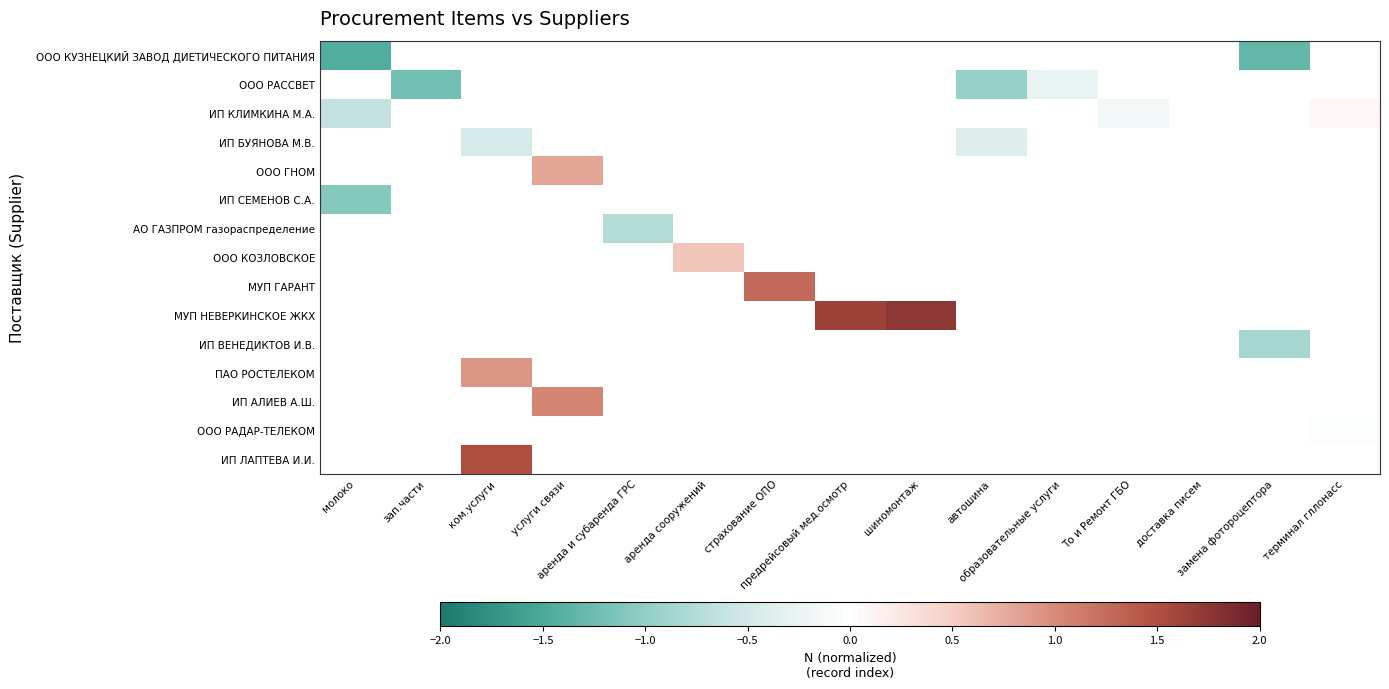

Which category has the highest value in the ООО КУЗНЕЦКИЙ ЗАВОД ДИЕТИЧЕСКОГО ПИТАНИЯ series?

замена фотороцептора